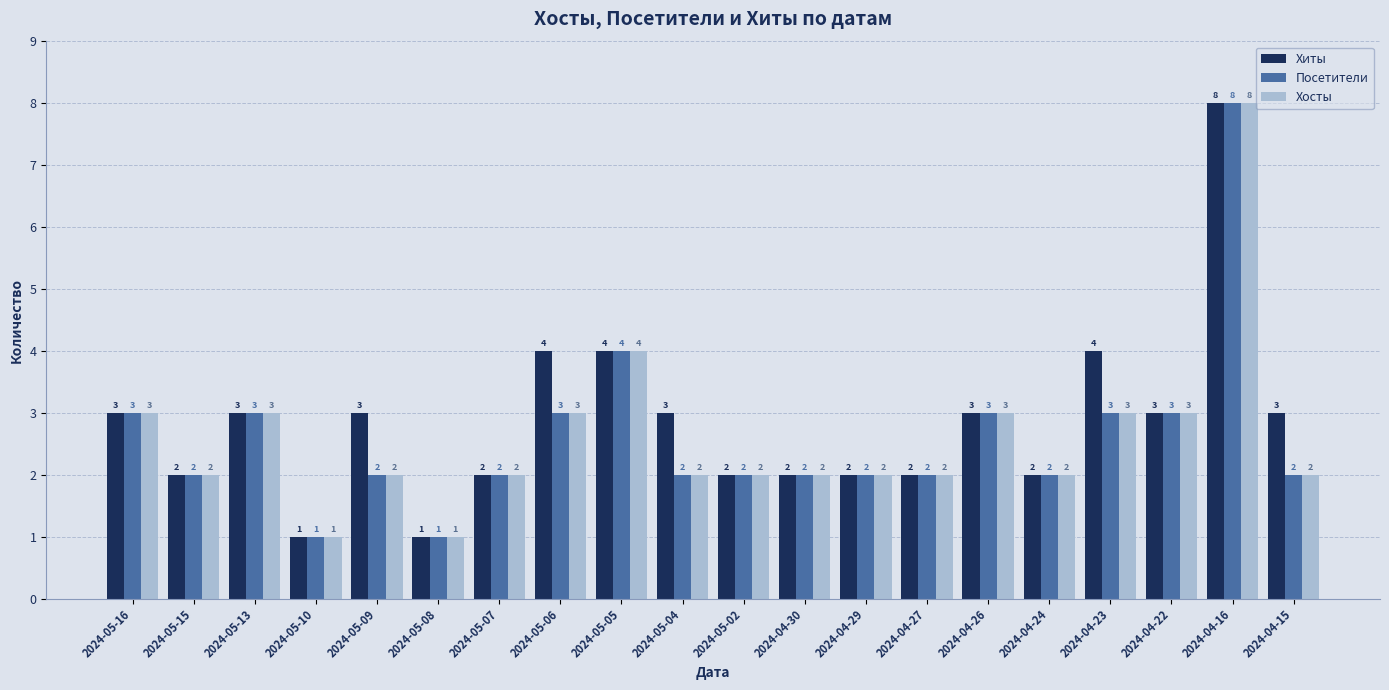

Where does the Хосты series first go above 2?

2024-05-16